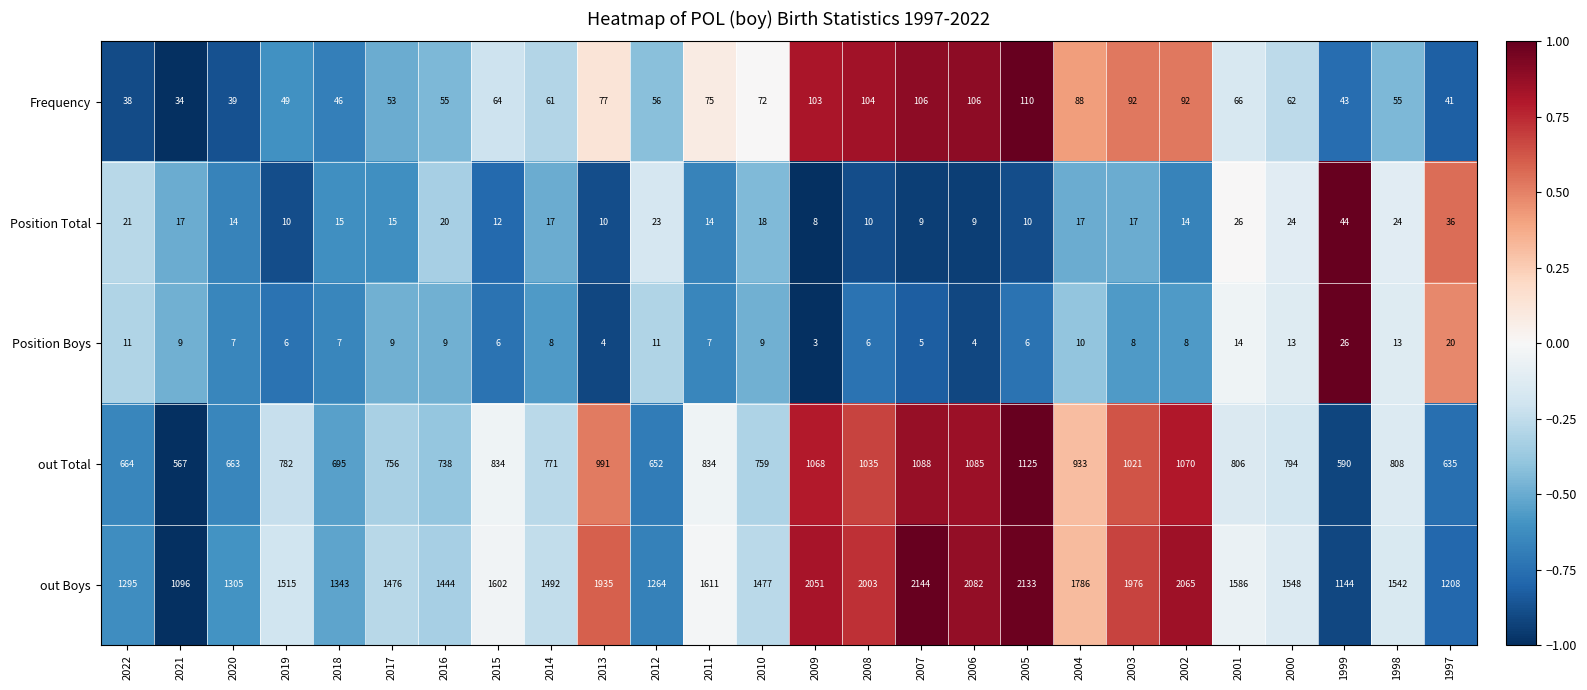

How many categories are shown in the chart?

26